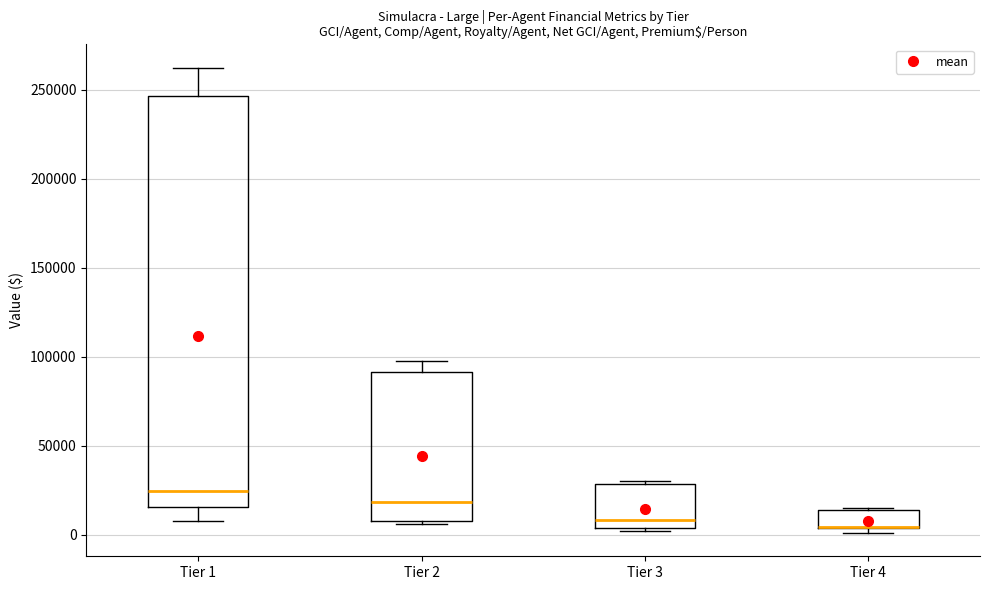

Which box is the tallest, from its lower edge to its upper edge?

Tier 1